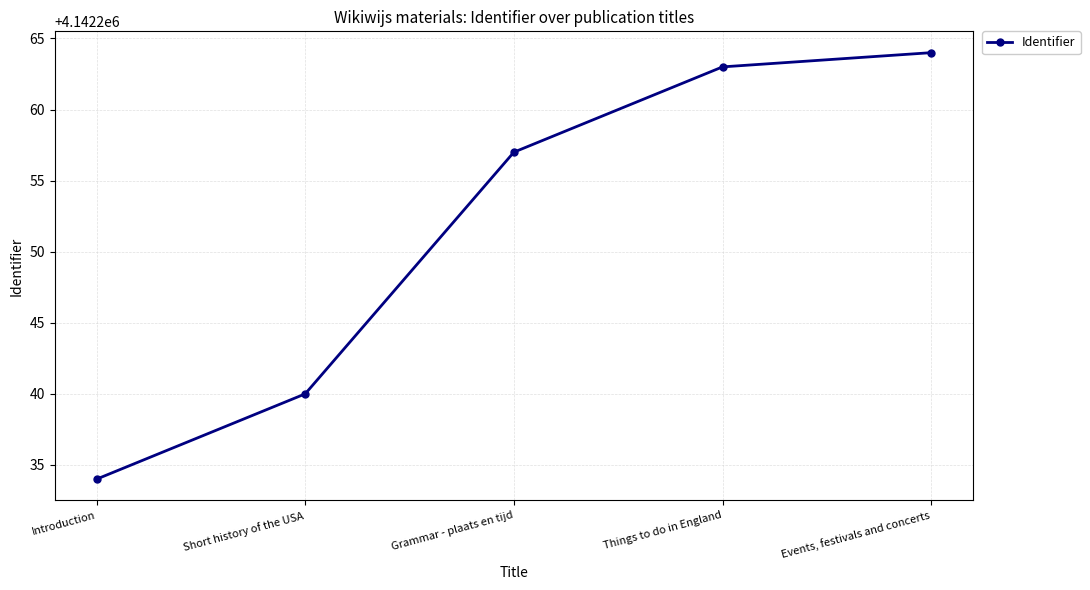

The chart shows a value of 4142234 at Introduction. True or false?

True